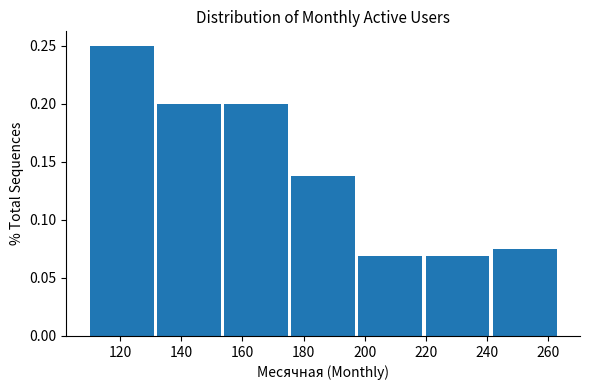

How tall is the bar that spans 154 to 176 on the x-axis? The values are not printed on the chart, so give them approximately, as read against the axis.

0.200